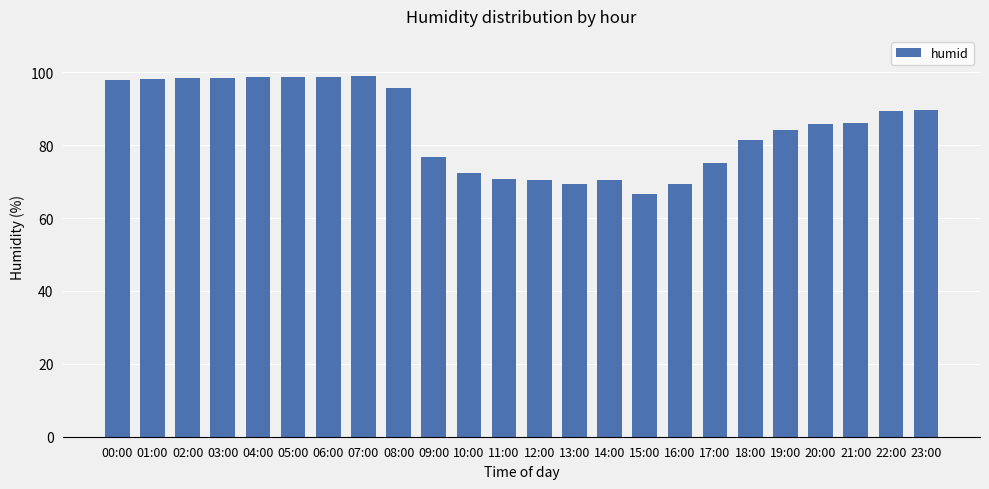

Which category has the lowest value across all series?

15:00